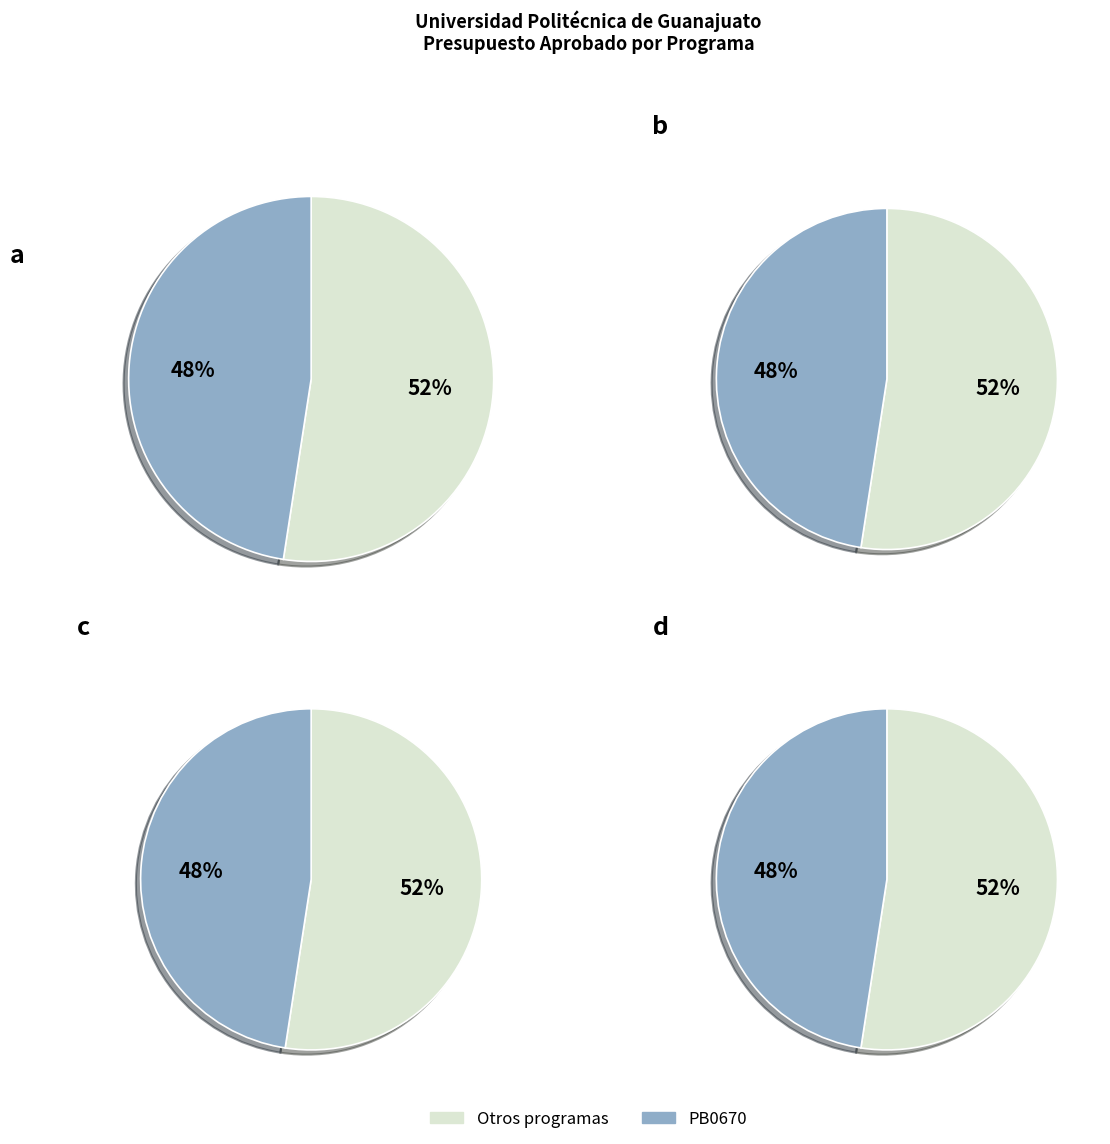

True or false: PA0676 accounts for 11% of the total.

False